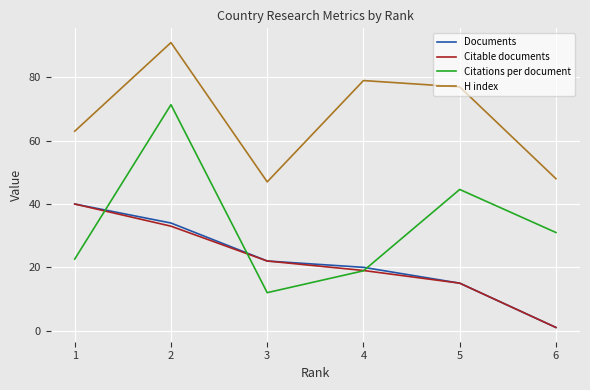

What is the highest value of the Citations per document series?

71.4